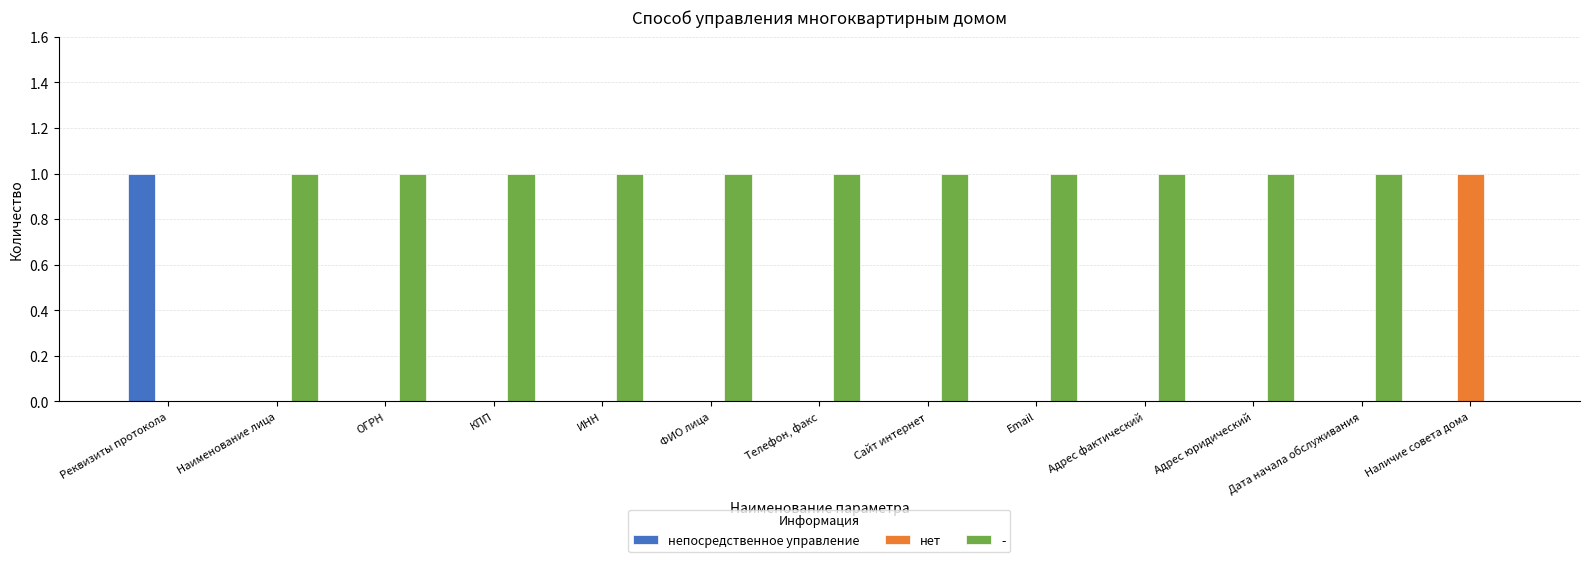

Which series has the largest total across all categories?

-